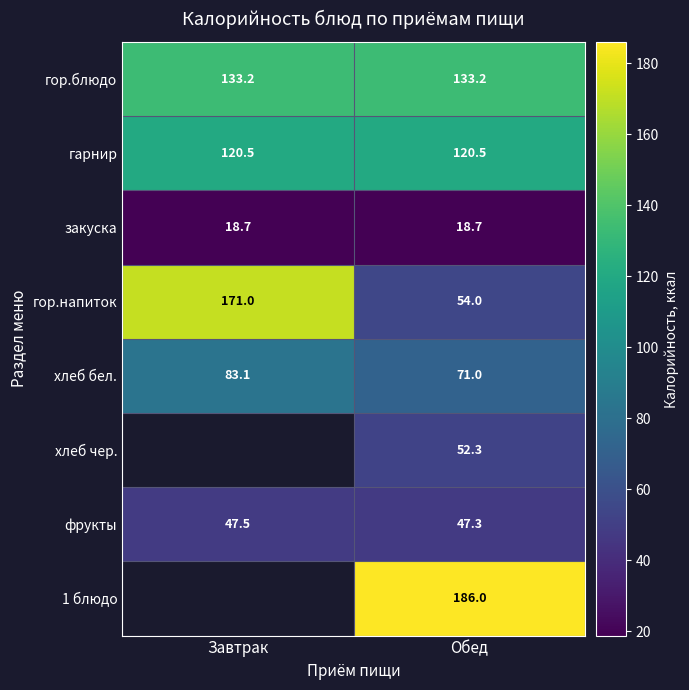

What is the difference between the highest and lowest values at Обед?

167.3